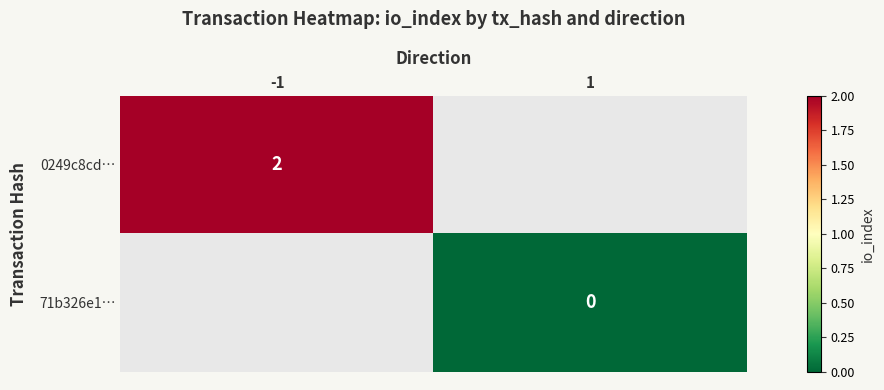

The value of 0249c8cd… at -1 is 2. True or false?

True